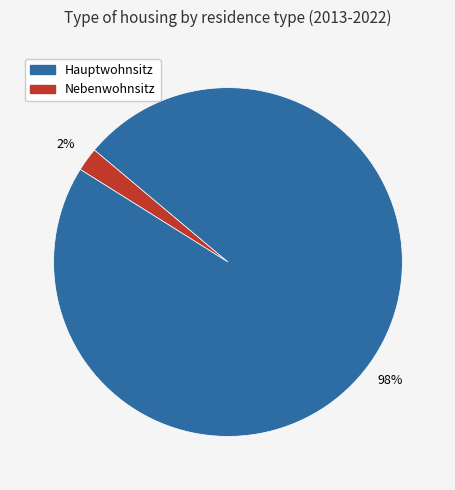

To the nearest percent, what is the average slice percentage?

50%